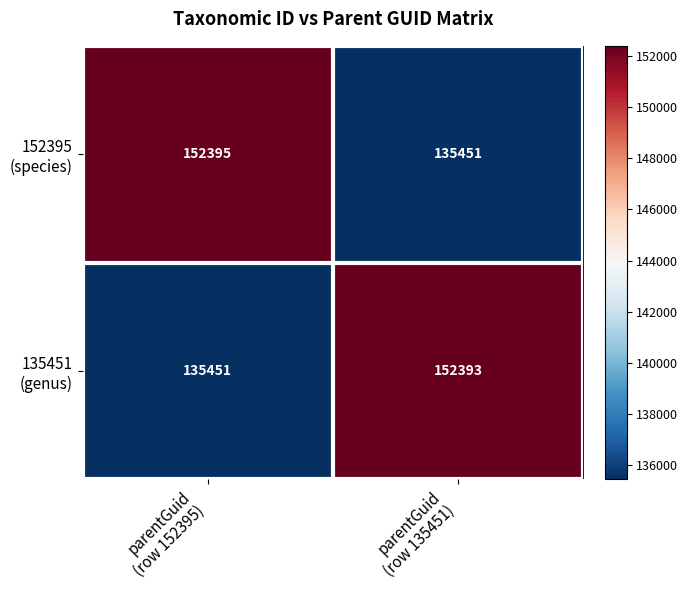

What is the minimum value shown in the chart?

135451